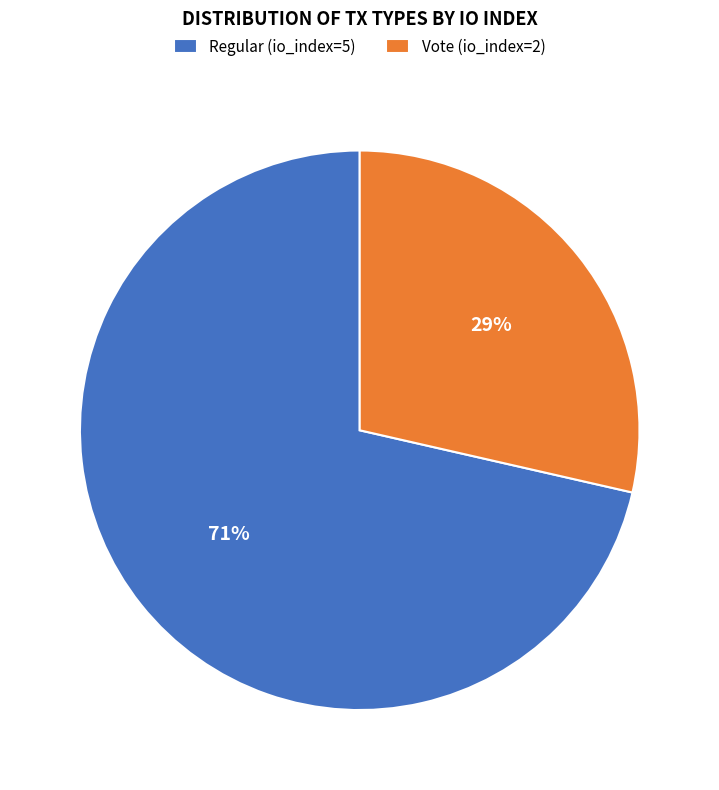

What is the ratio of the value at Vote (io_index=2) to the value at Regular (io_index=5)?

0.4